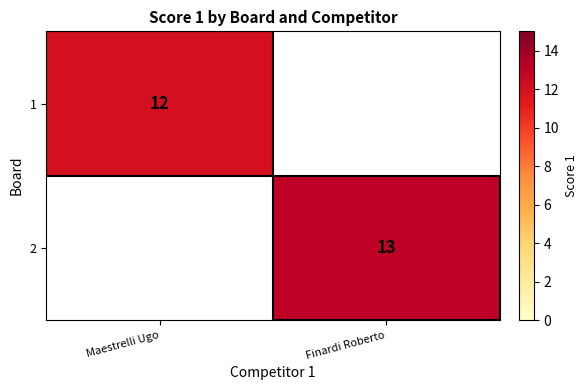

Is it true that 1 equals 12 at Maestrelli Ugo?

True